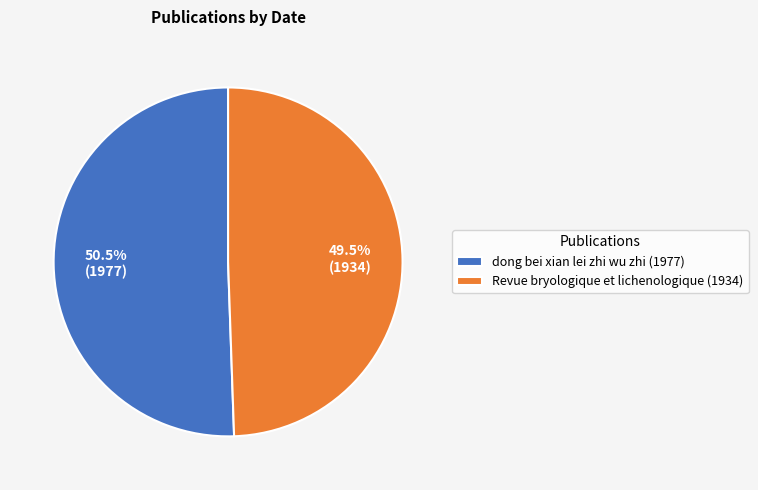

Is it true that dong bei xian lei zhi wu zhi (1977) is 39% of the pie?

False